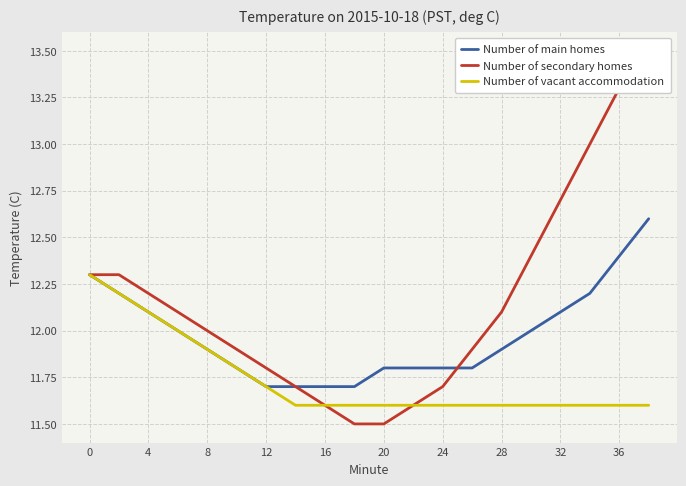

The Number of main homes series shows 5.4 at 28. True or false?

False